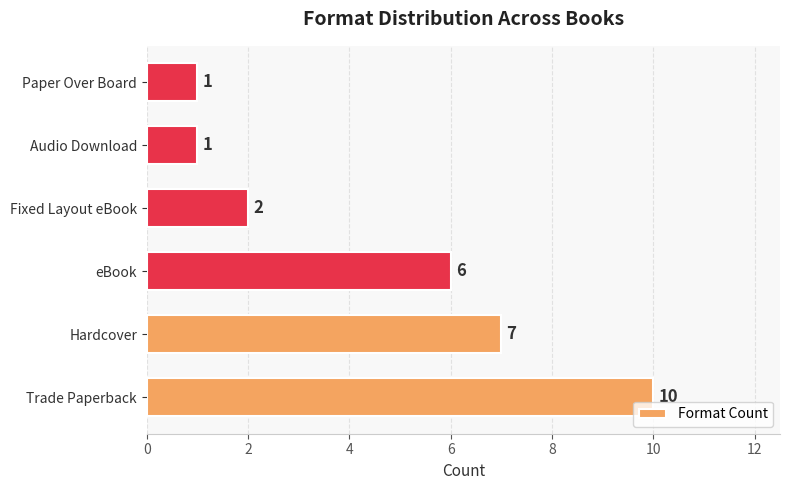

Where is the data nearest to the value 5?

eBook